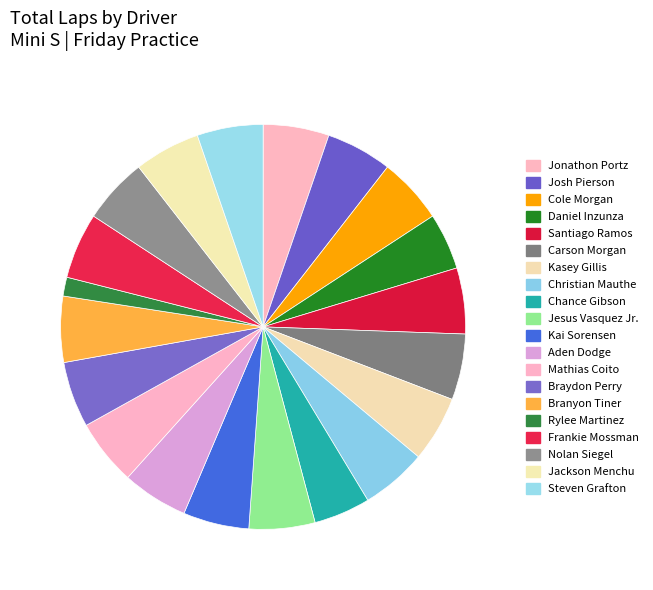

Is there any slice that represents more than half of the pie?

No